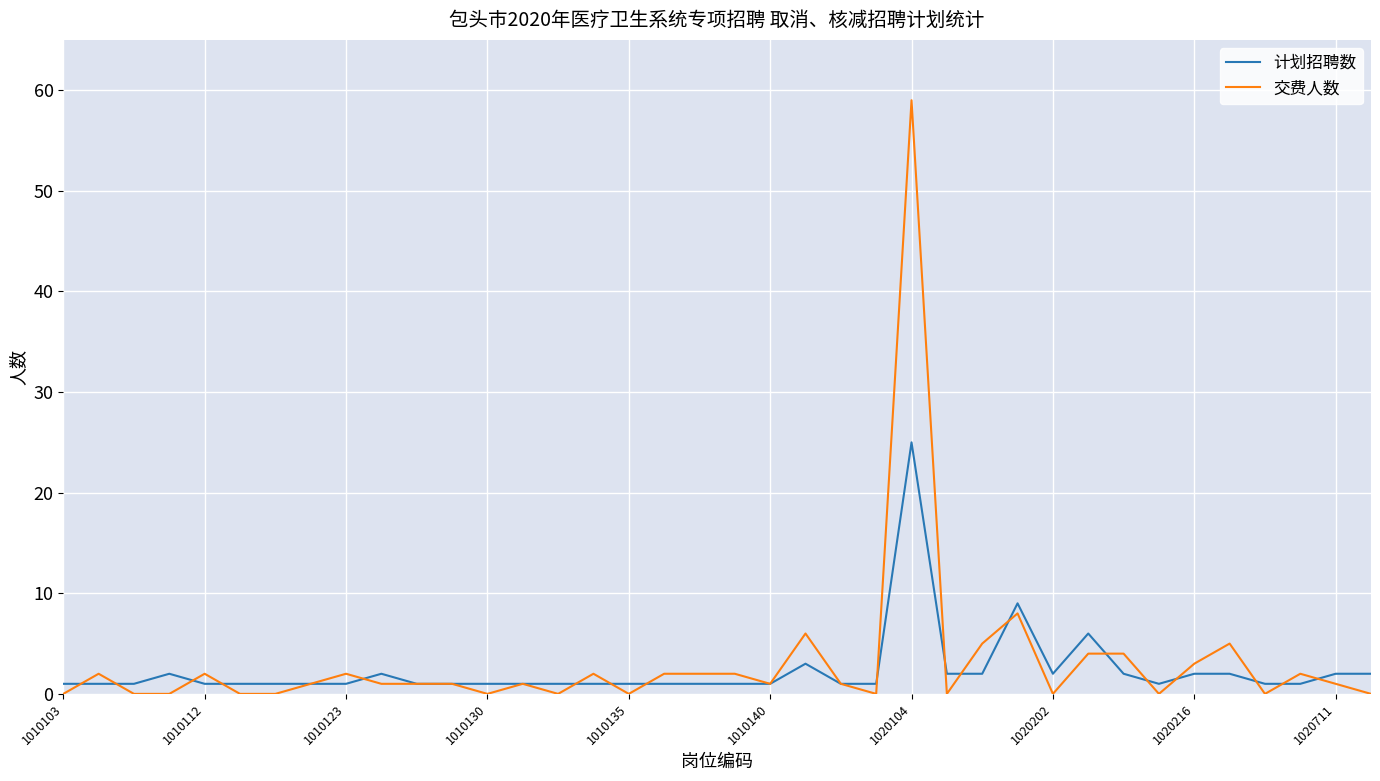

What is the maximum value for 交费人数?

59